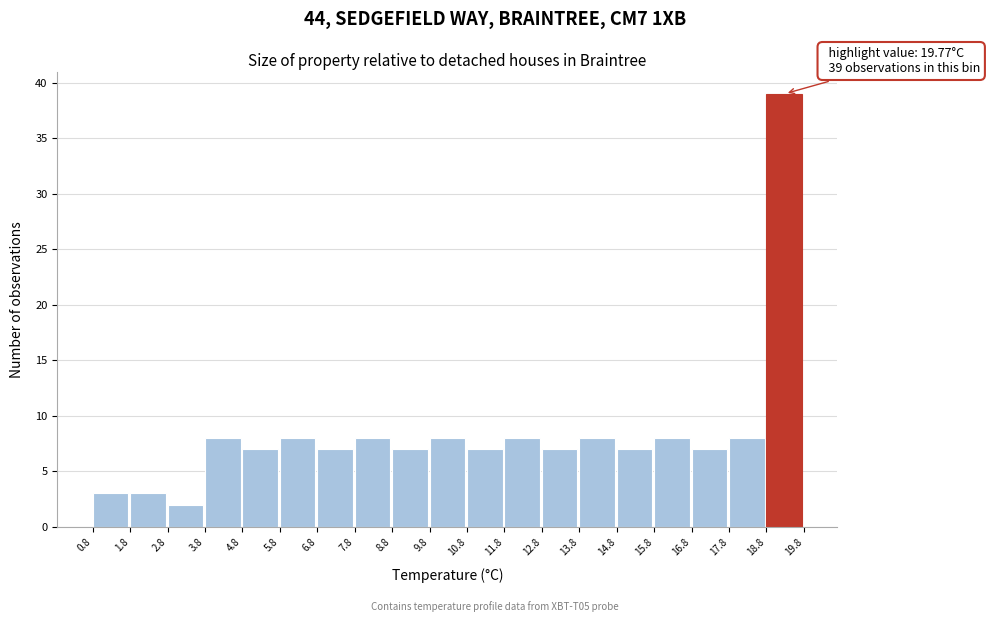

Over which range of the x-axis is the bar tallest?

18.8 to 19.8